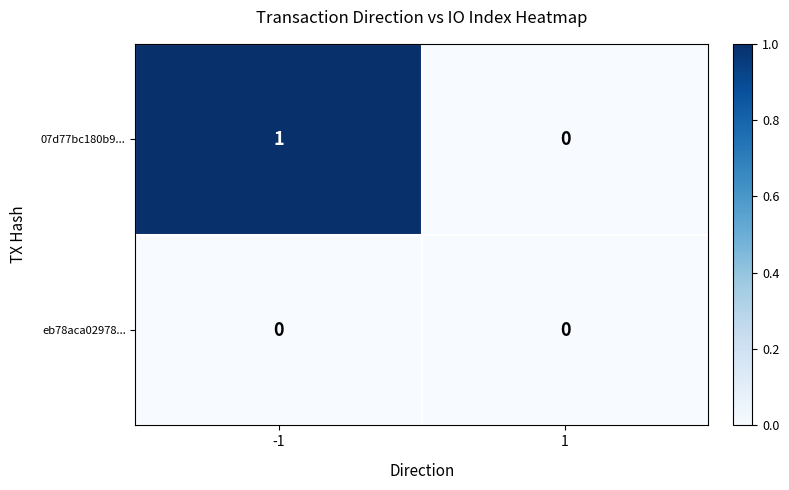

Which series changed the most between -1 and 1?

07d77bc180b9...